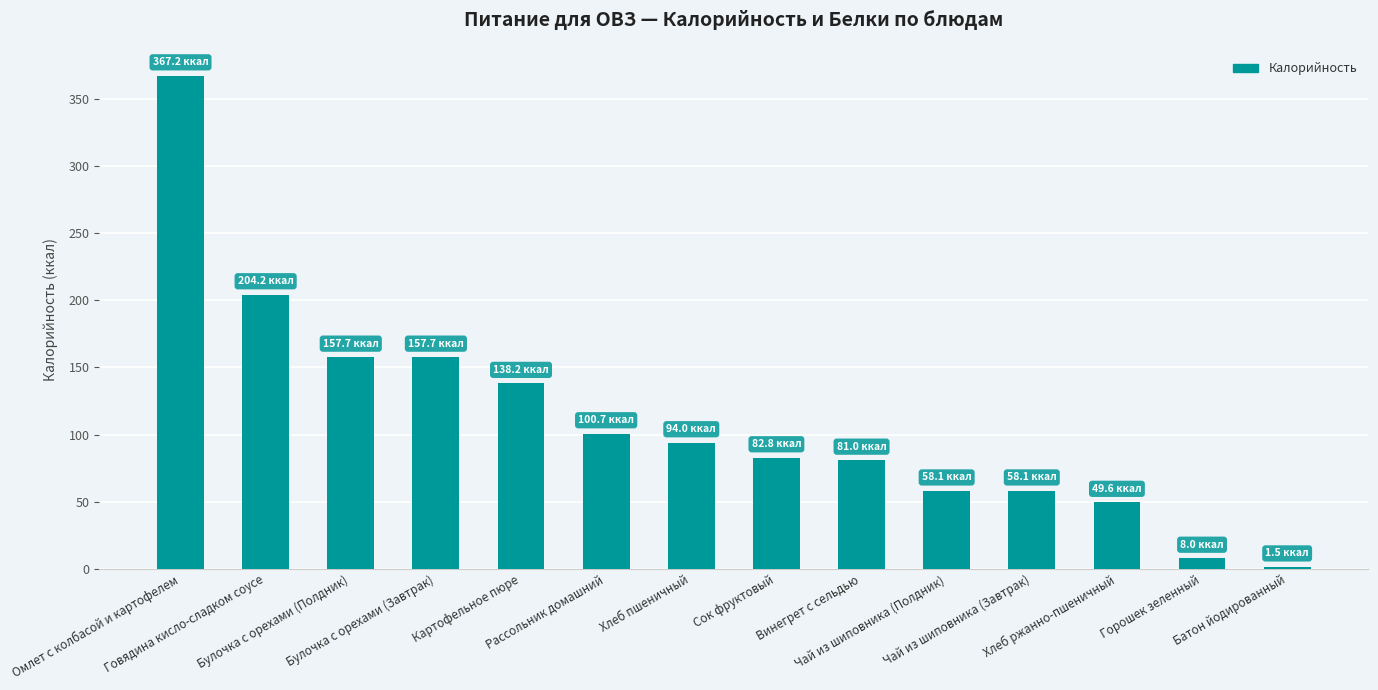

The chart shows a value of 157.7 at Булочка с орехами (Завтрак). True or false?

True